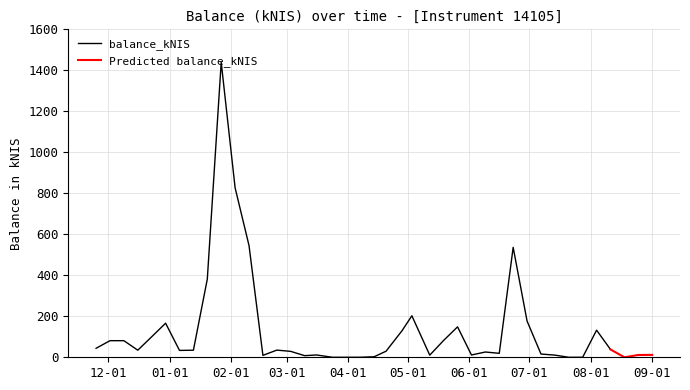

Is this an area chart (filled region under the line)?

No